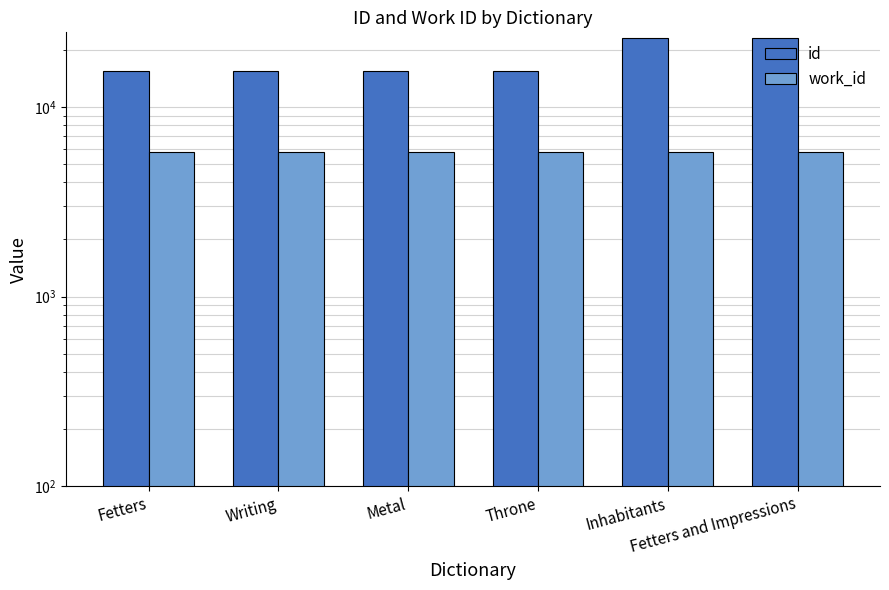

True or false: work_id has a value of 8047 at Metal.

False